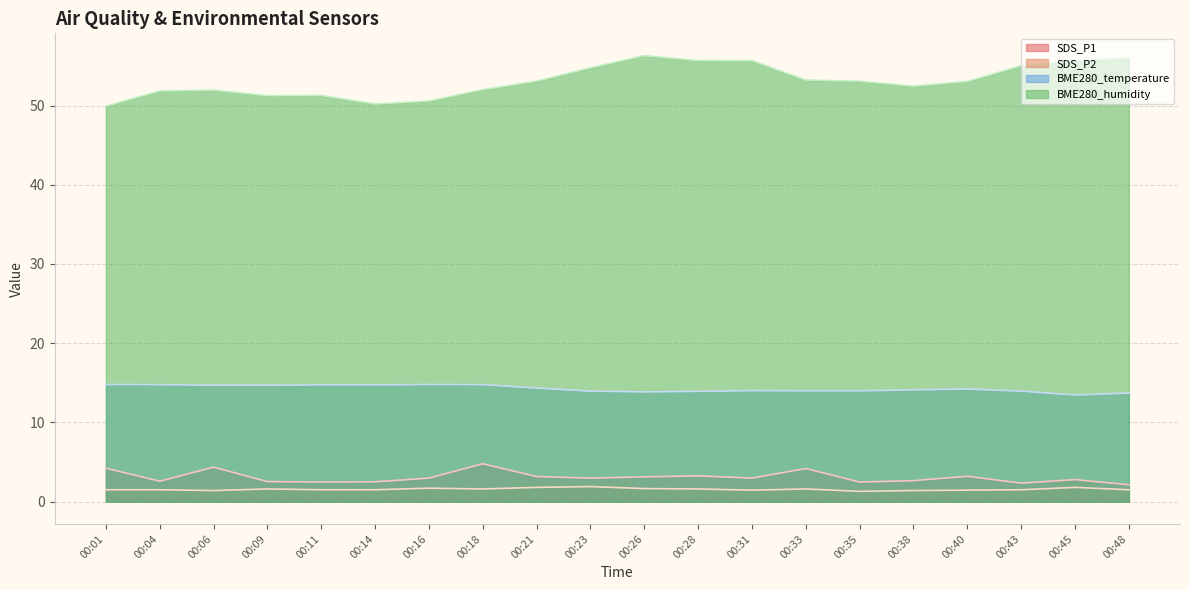

The BME280_humidity series shows 97.0 at 00:48. True or false?

False